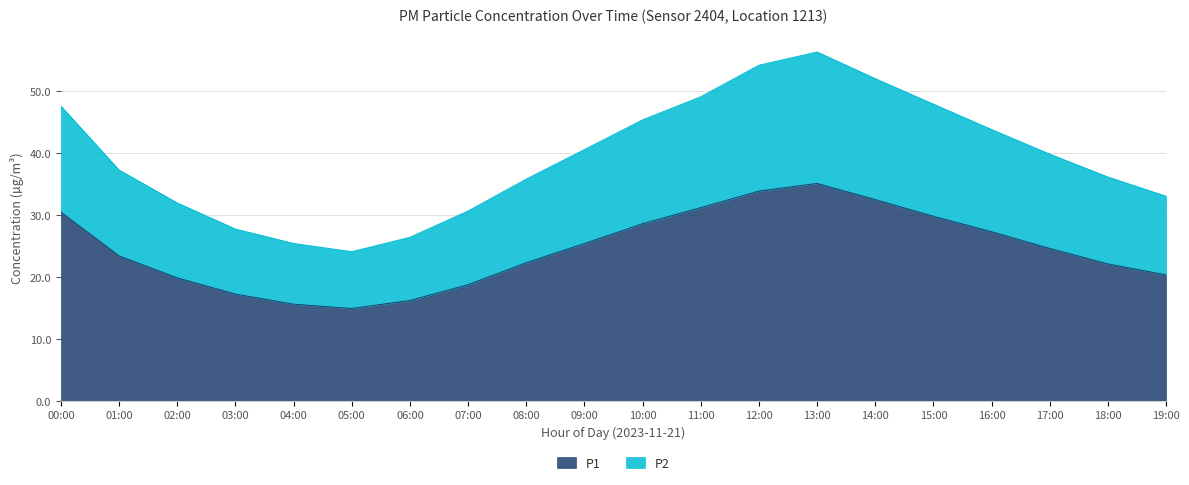

What is the difference between the second highest and minimum values in the P2 series?

30.1